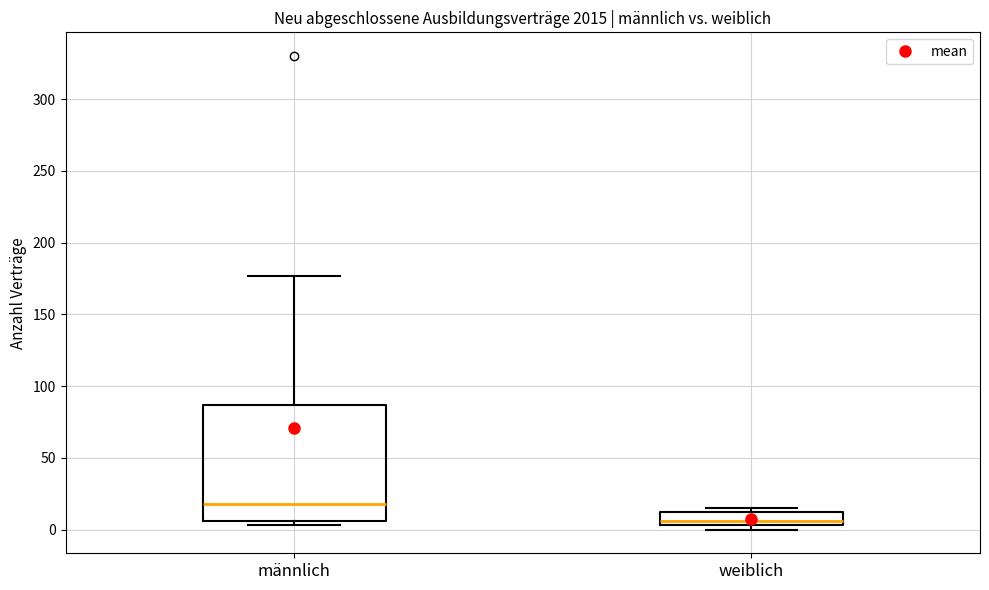

Where does the median line of the box for männlich sit on the y-axis? The values are not printed on the chart, so give them approximately, as read against the axis.

20